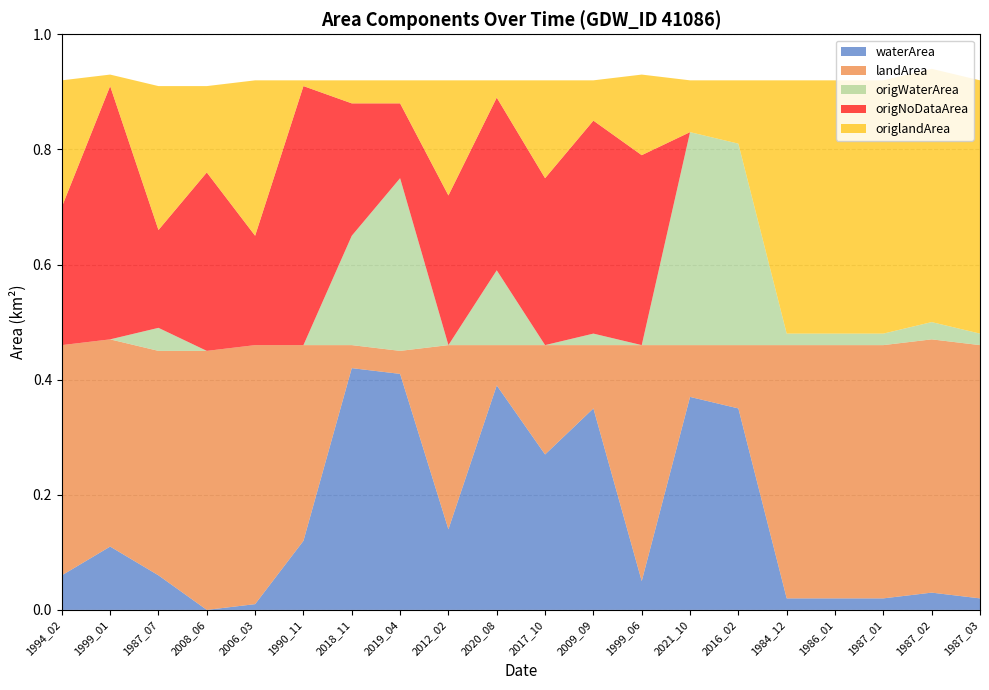

Reading right to left, list all the values displayed in this chart.

waterArea: 1987_03=0.0	1987_02=0.0	1987_01=0.0	1986_01=0.0	1984_12=0.0	2016_02=0.3	2021_10=0.4	1999_06=0.1	2009_09=0.3	2017_10=0.3	2020_08=0.4	2012_02=0.1	2019_04=0.4	2018_11=0.4	1990_11=0.1	2006_03=0.0	2008_06=0.0	1987_07=0.1	1999_01=0.1	1994_02=0.1
landArea: 1987_03=0.4	1987_02=0.4	1987_01=0.4	1986_01=0.4	1984_12=0.4	2016_02=0.1	2021_10=0.1	1999_06=0.4	2009_09=0.1	2017_10=0.2	2020_08=0.1	2012_02=0.3	2019_04=0.0	2018_11=0.0	1990_11=0.3	2006_03=0.5	2008_06=0.5	1987_07=0.4	1999_01=0.4	1994_02=0.4
origWaterArea: 1987_03=0.0	1987_02=0.0	1987_01=0.0	1986_01=0.0	1984_12=0.0	2016_02=0.3	2021_10=0.4	1999_06=0.0	2009_09=0.0	2017_10=0.0	2020_08=0.1	2012_02=0.0	2019_04=0.3	2018_11=0.2	1990_11=0.0	2006_03=0.0	2008_06=0.0	1987_07=0.0	1999_01=0.0	1994_02=0.0
origNoDataArea: 1987_03=0.0	1987_02=0.0	1987_01=0.0	1986_01=0.0	1984_12=0.0	2016_02=0.0	2021_10=0.0	1999_06=0.3	2009_09=0.4	2017_10=0.3	2020_08=0.3	2012_02=0.3	2019_04=0.1	2018_11=0.2	1990_11=0.5	2006_03=0.2	2008_06=0.3	1987_07=0.2	1999_01=0.4	1994_02=0.2
origlandArea: 1987_03=0.4	1987_02=0.4	1987_01=0.4	1986_01=0.4	1984_12=0.4	2016_02=0.1	2021_10=0.1	1999_06=0.1	2009_09=0.1	2017_10=0.2	2020_08=0.0	2012_02=0.2	2019_04=0.0	2018_11=0.0	1990_11=0.0	2006_03=0.3	2008_06=0.1	1987_07=0.2	1999_01=0.0	1994_02=0.2